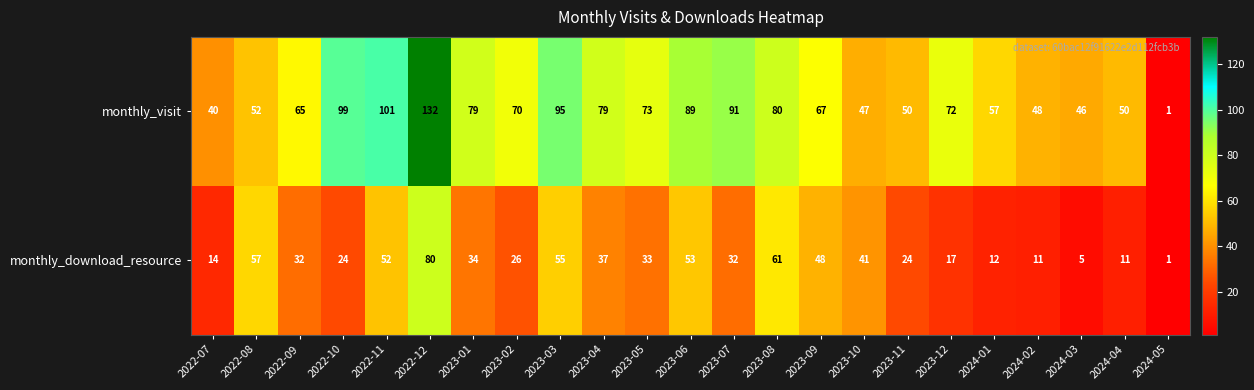

Rank the series by their average value, from highest to lowest.

monthly_visit, monthly_download_resource